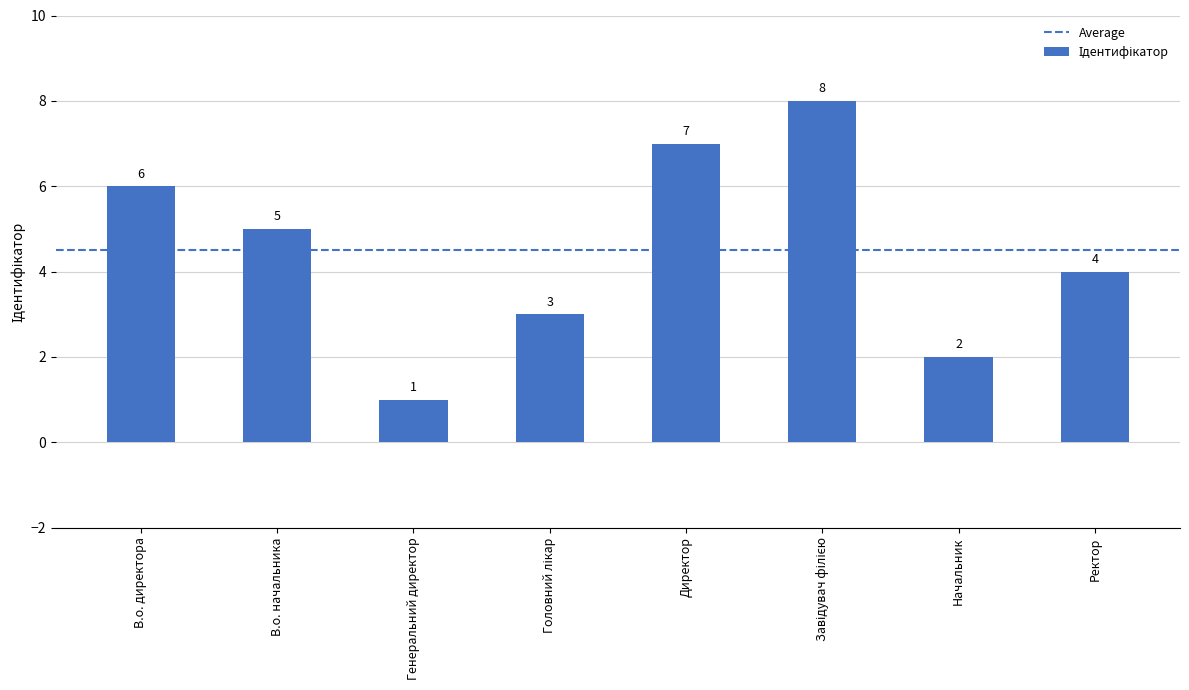

True or false: the data shows 10 at Директор.

False